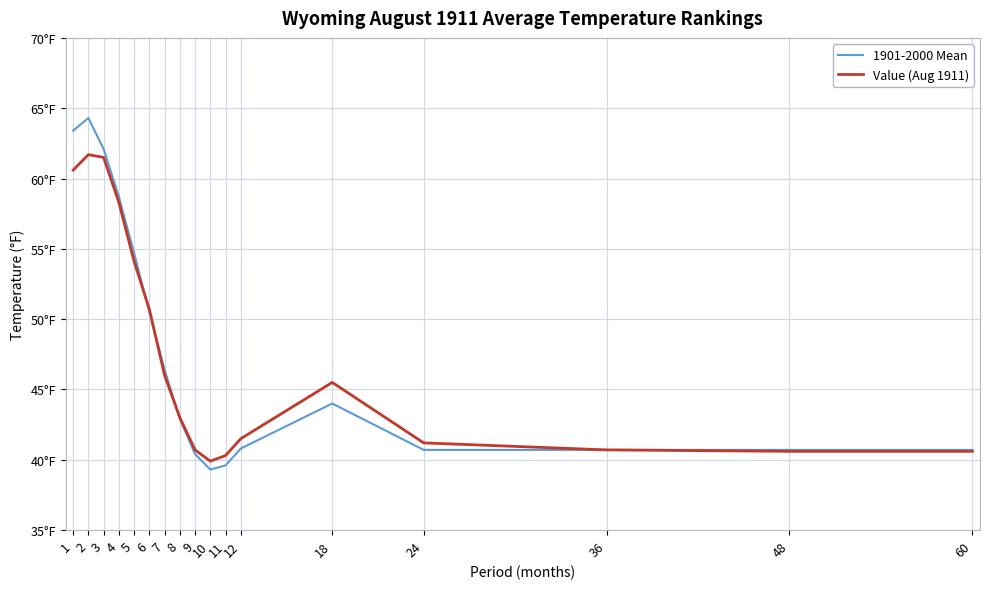

What is the sum of the Value (Aug 1911) values at 2 and 10?

101.6